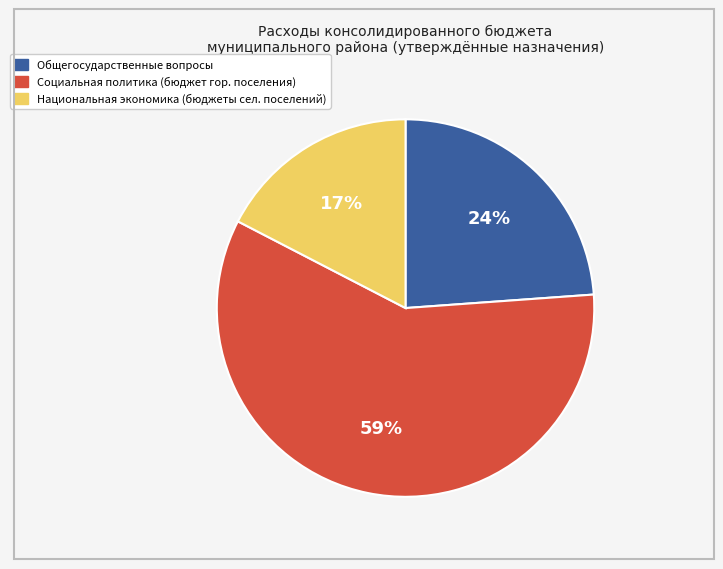

To the nearest percent, what is the average slice percentage?

33%